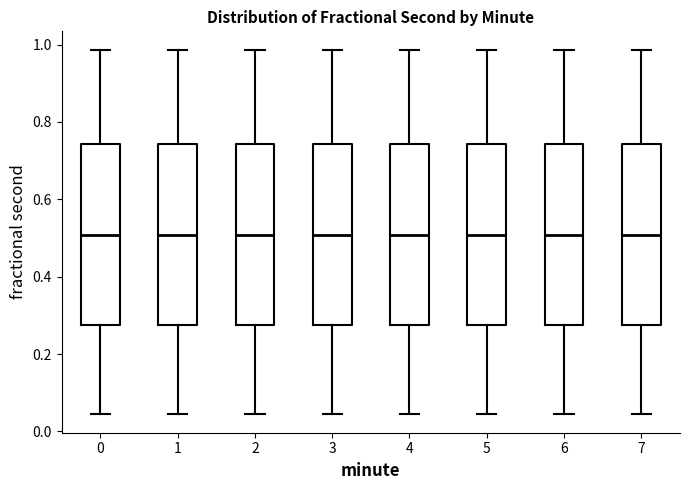

Where does the lower whisker of the box at x = 7 end on the y-axis? The values are not printed on the chart, so give them approximately, as read against the axis.

0.04